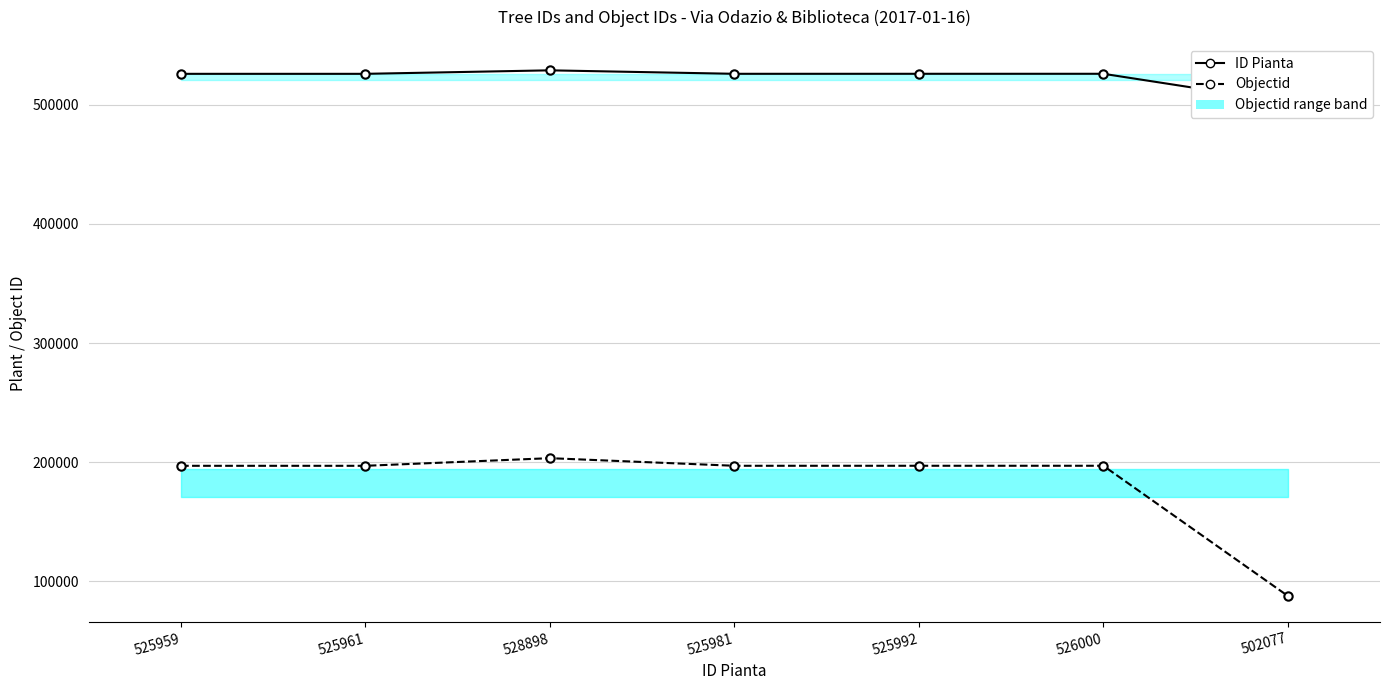

True or false: ID Pianta and Objectid cross at least once.

False